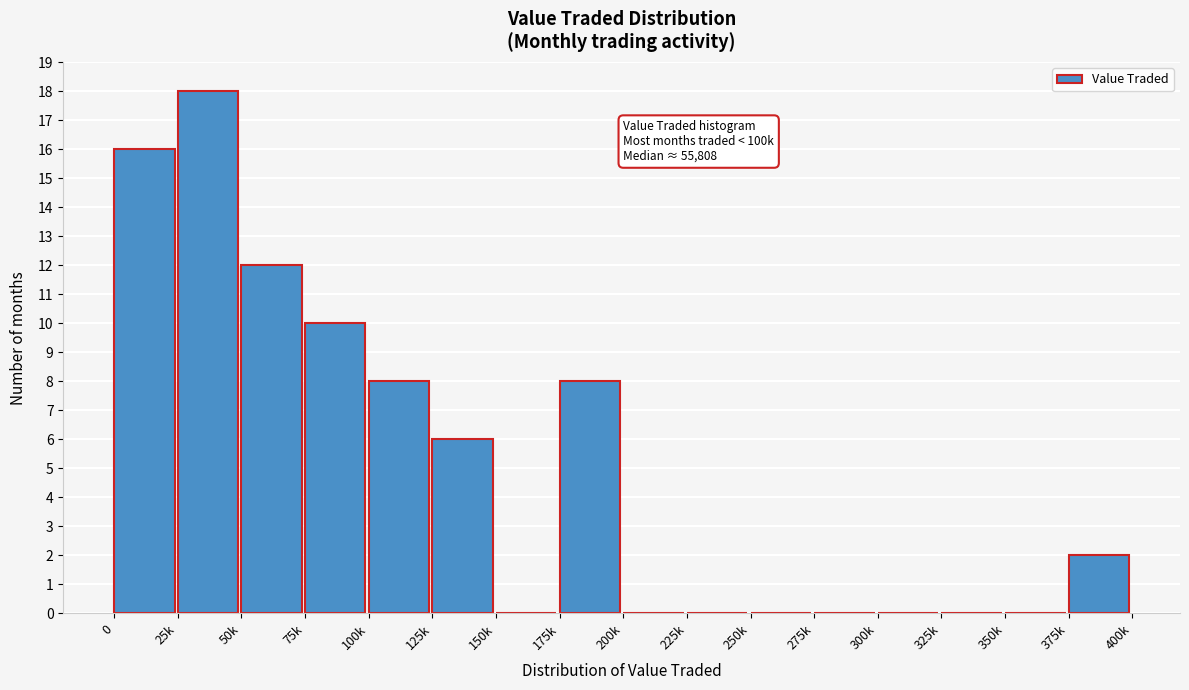

Reading left to right, what are all the values shown in this chart?

0=16	25k=18	50k=12	75k=10	100k=8	125k=6	150k=0	175k=8	200k=0	225k=0	250k=0	275k=0	300k=0	325k=0	350k=0	375k=2